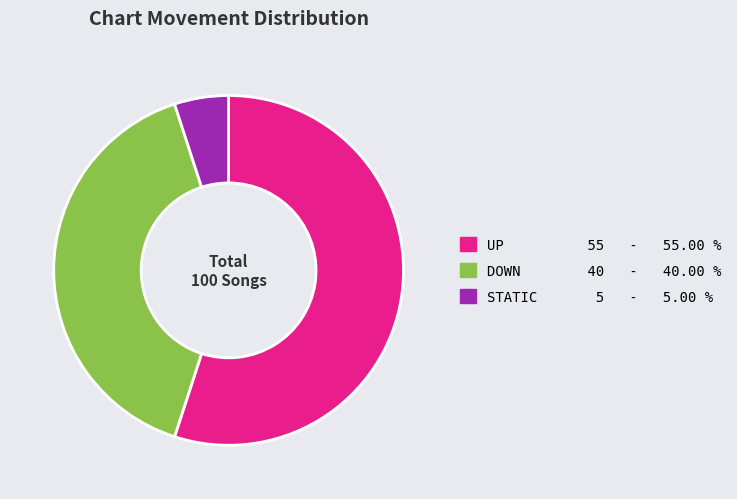

Is there any slice that represents more than half of the pie?

Yes